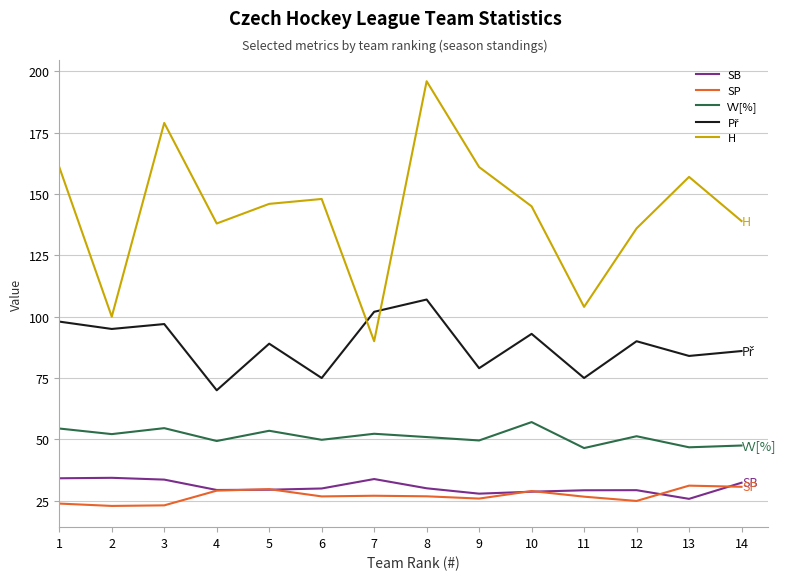

Is it true that SB equals 43.1 at 10?

False